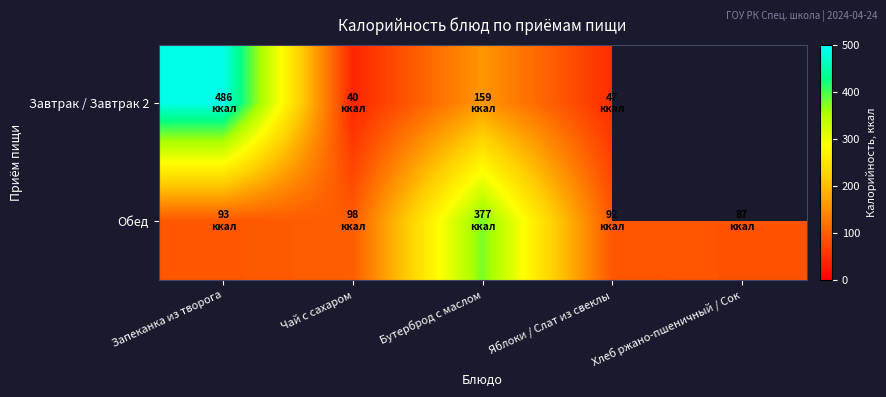

Which series changed the most between Запеканка из творога and Чай с сахаром?

Завтрак / Завтрак 2